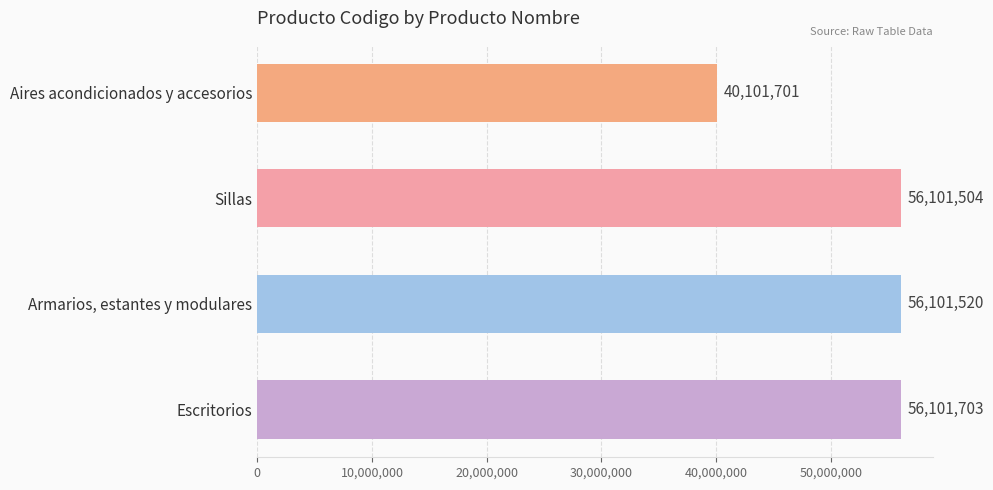

Is it true that the value at Armarios, estantes y modulares is 30464049?

False